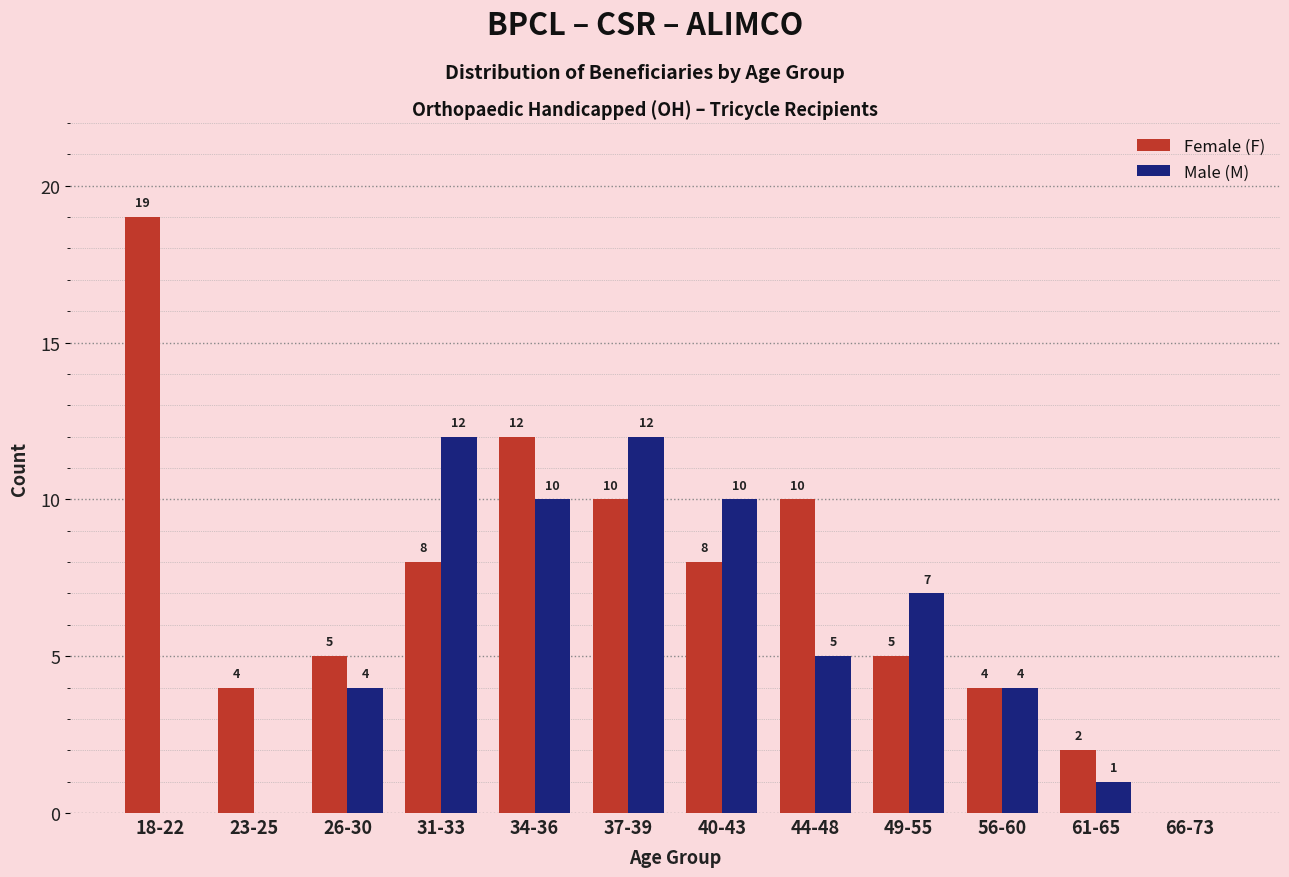

Are the bars horizontal?

No